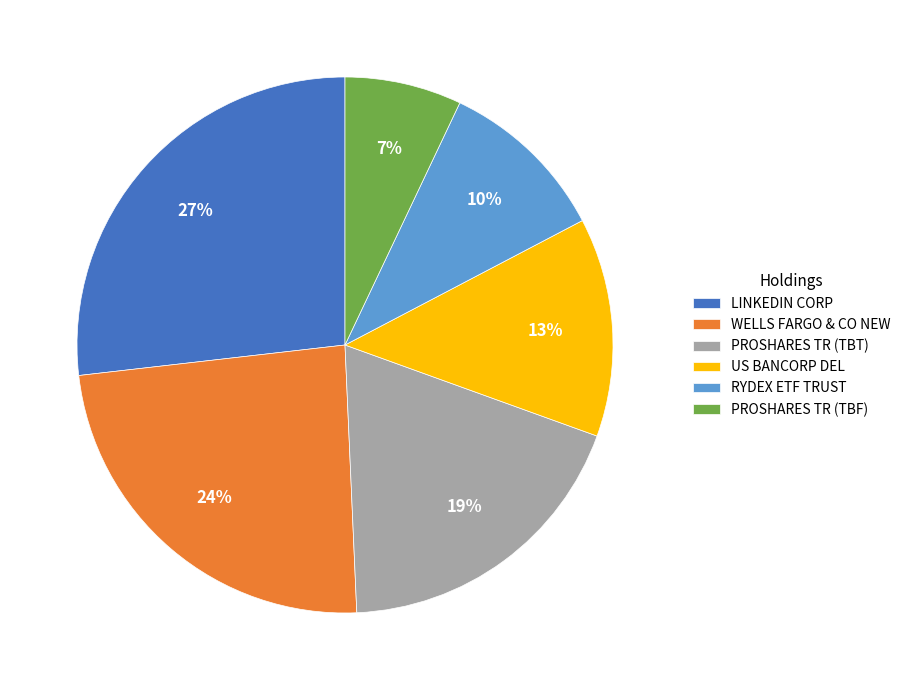

How many segments does this pie chart have?

6